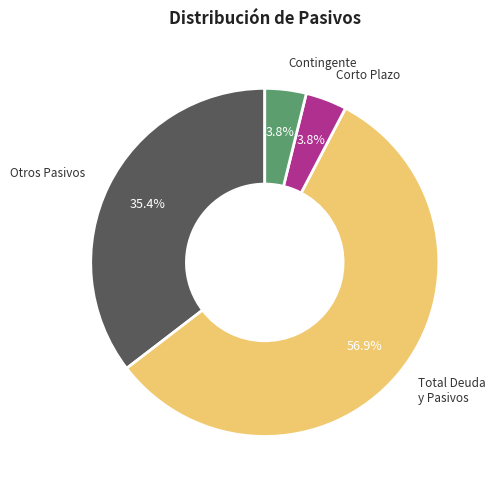

Is there any slice that represents more than half of the pie?

Yes